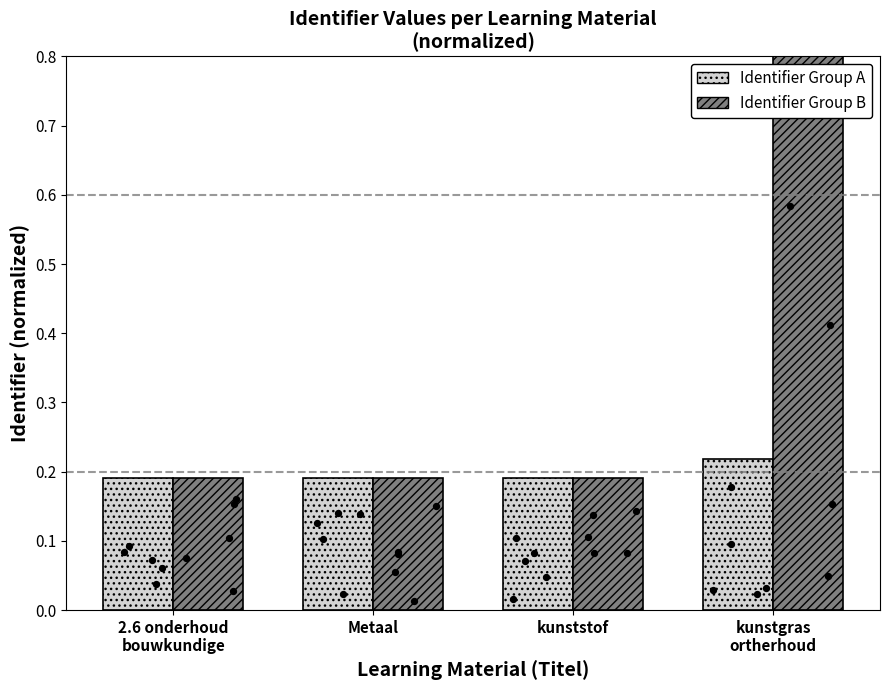

Which series reaches the minimum Y coordinate?

Identifier Group A